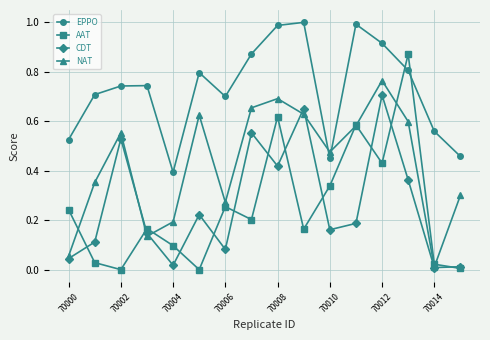

How many interior local peaks does the NAT series have?

4